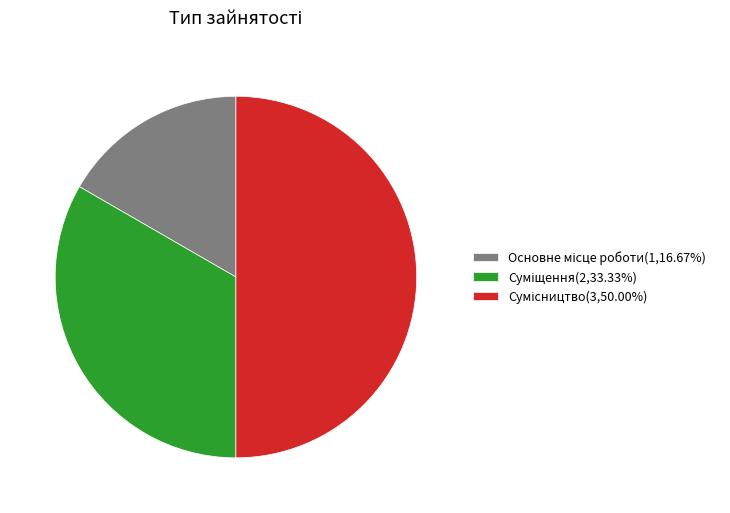

Between Сумісництво and Основне місце роботи, which is larger?

Сумісництво